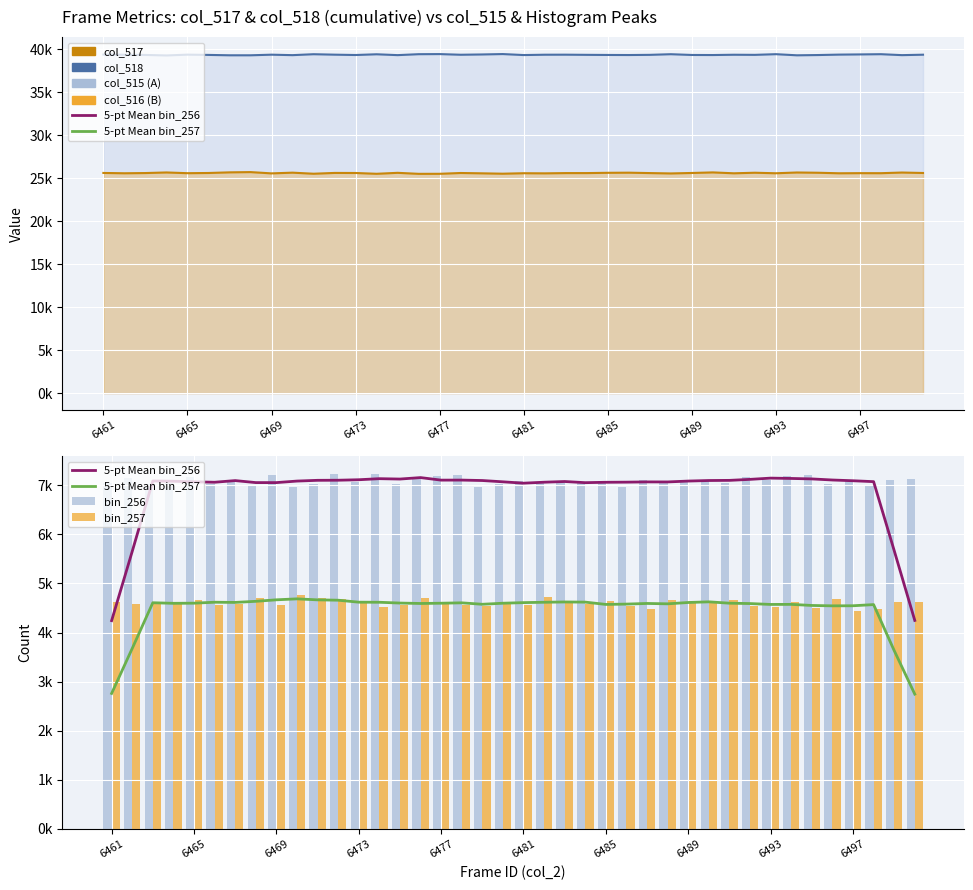

Which series has the largest total across all categories?

col_518 line